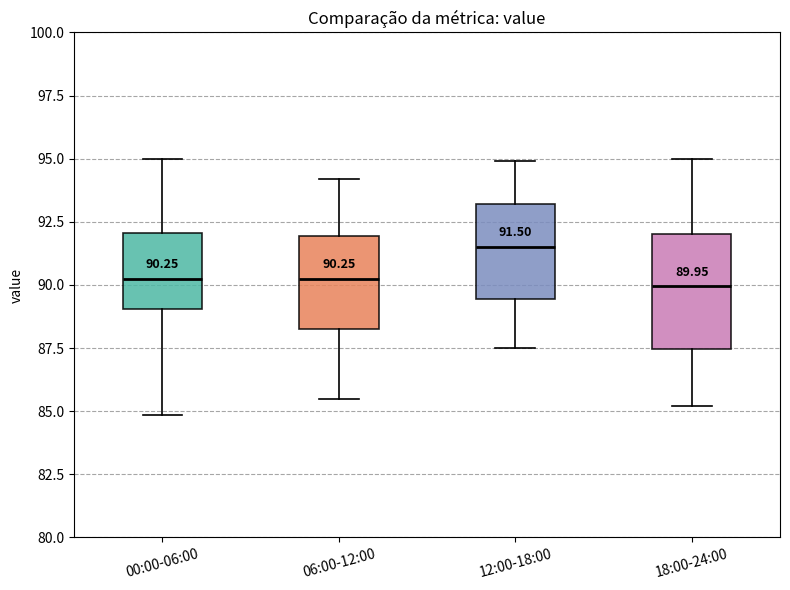

Comparing the boxes themselves (not the whiskers), which one is the tallest?

18:00-24:00